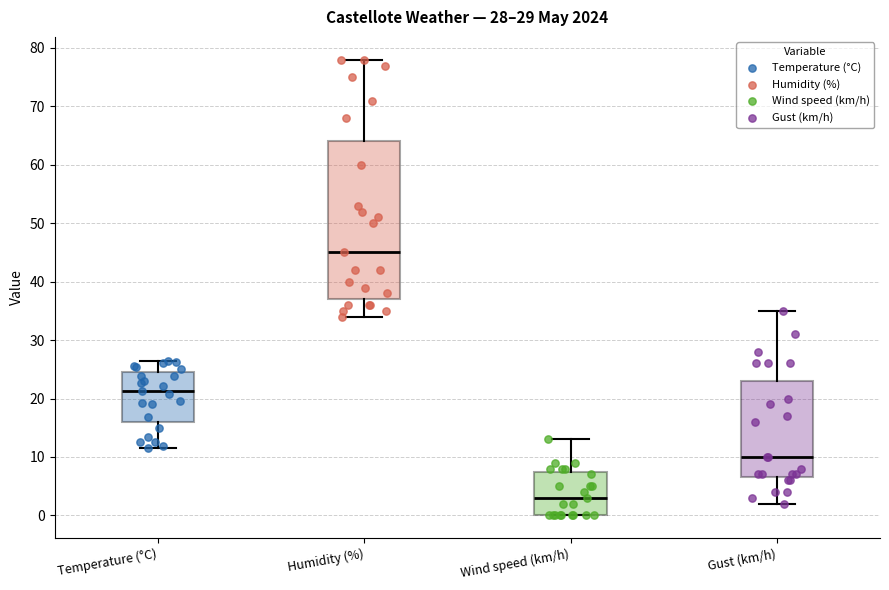

Comparing the boxes themselves (not the whiskers), which one is the tallest?

Humidity (%)